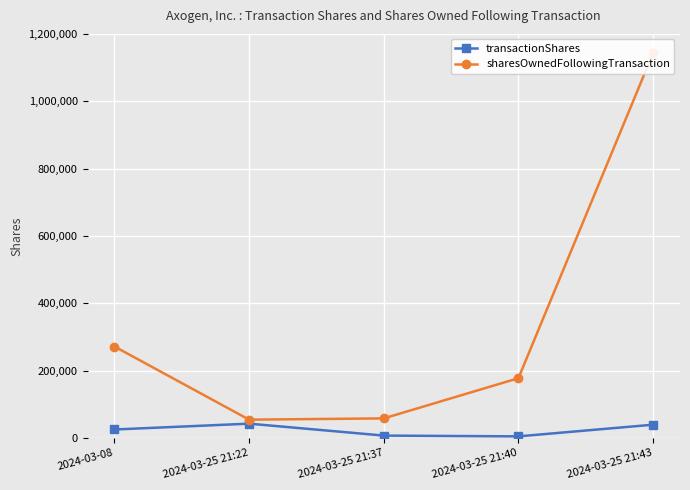

Is it true that sharesOwnedFollowingTransaction equals 177474 at 2024-03-25 21:40?

True